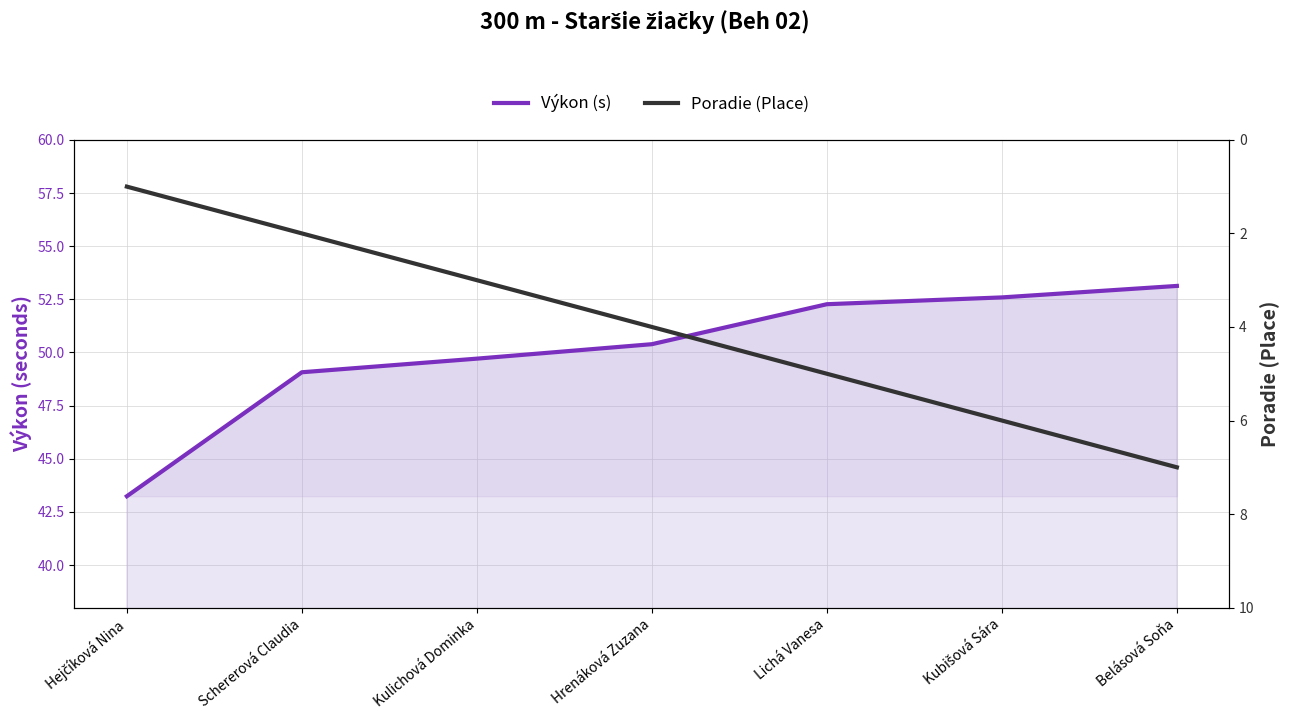

Which series changed the most between Kulichová Dominka and Belásová Soňa?

Poradie (Place)